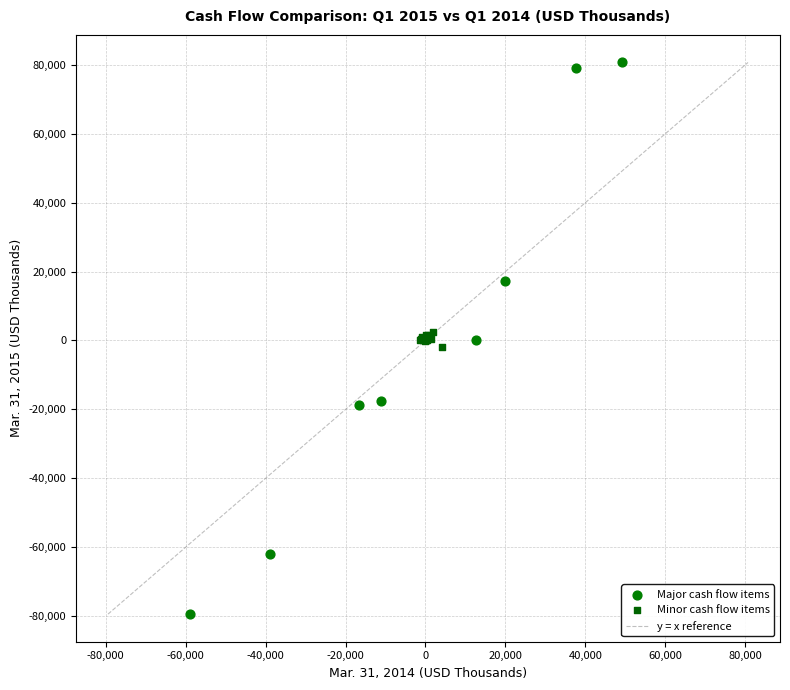

Which series reaches the minimum Y coordinate?

Major cash flow items